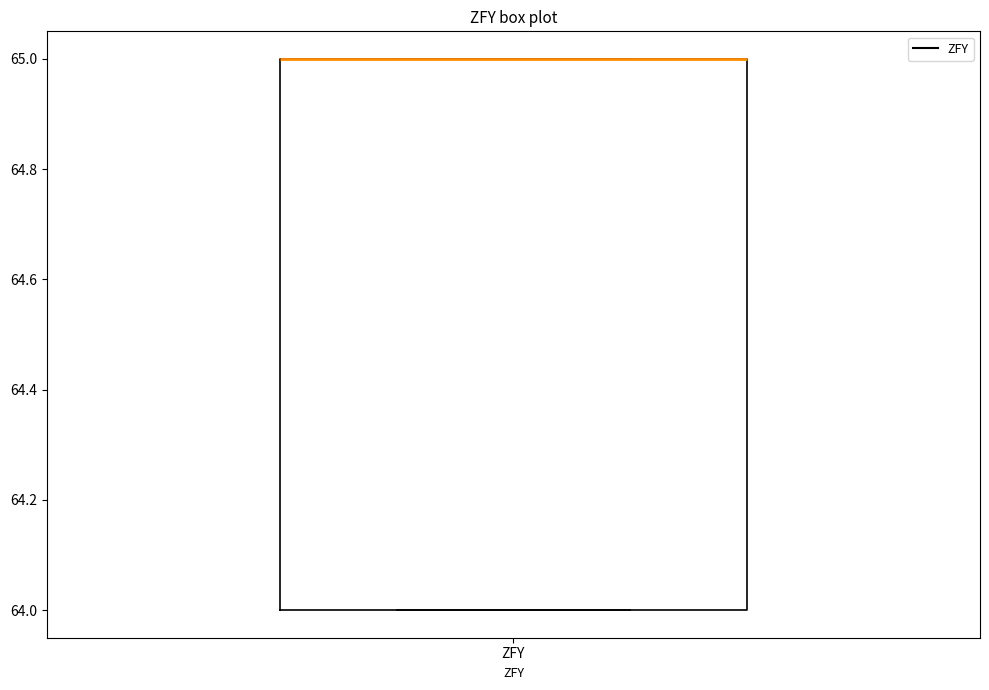

Where is the upper edge of the box for ZFY on the y-axis? The values are not printed on the chart, so give them approximately, as read against the axis.

65